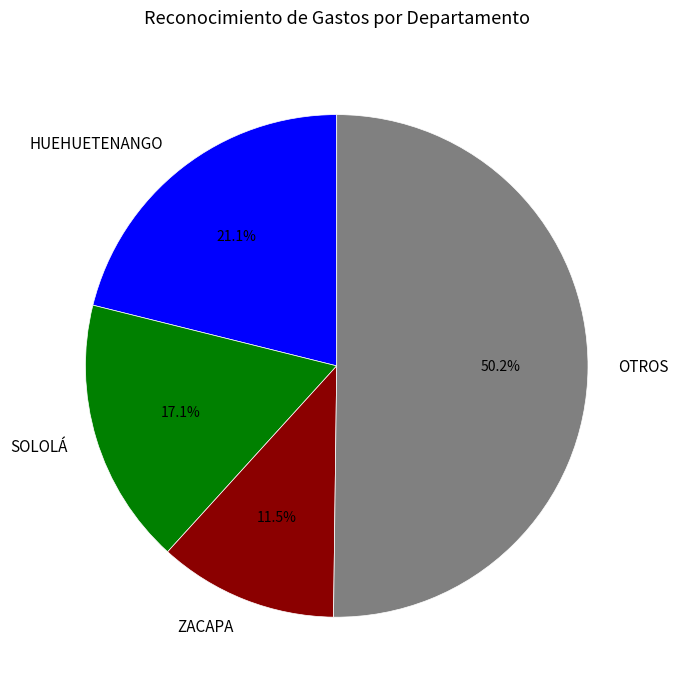

Does ZACAPA account for over 50% of the chart?

No